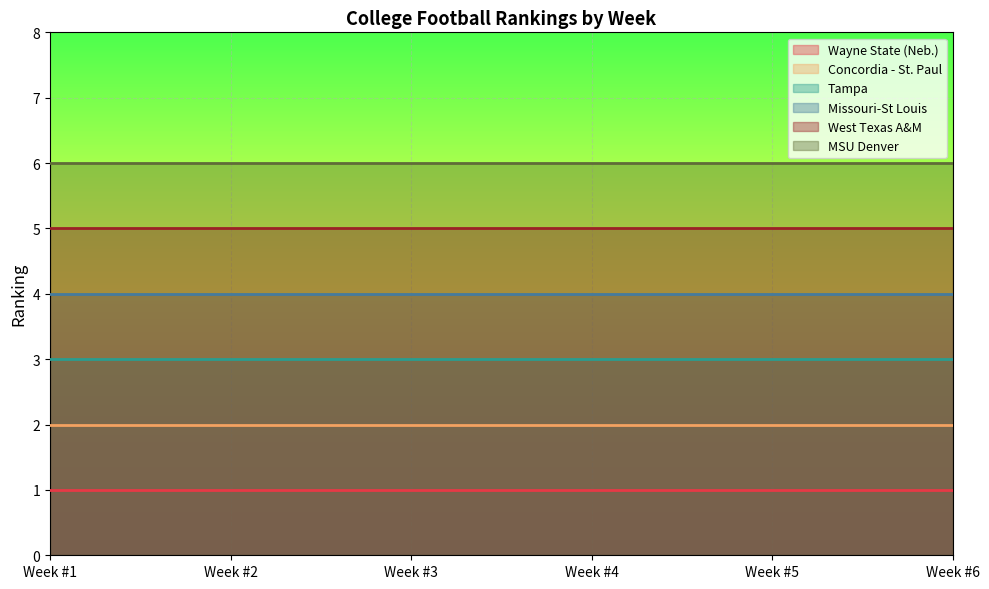

True or false: West Texas A&M has a value of 7 at Week #1.

False